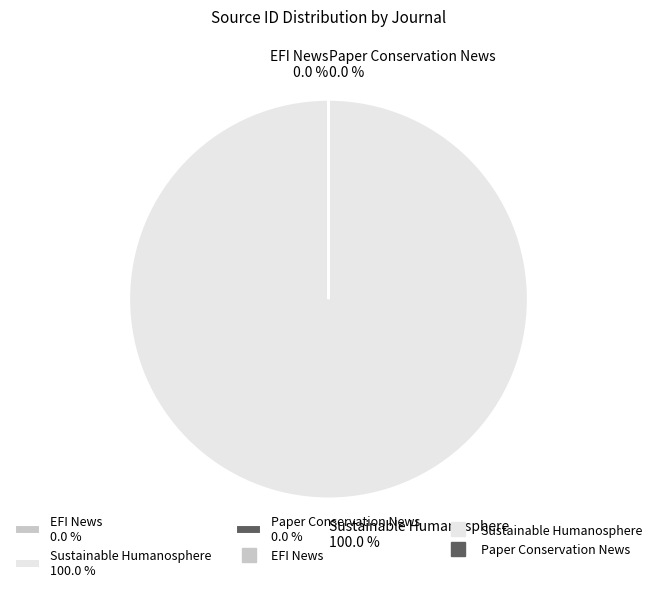

To the nearest percent, what is the combined percentage of EFI News and Sustainable Humanosphere?

100%